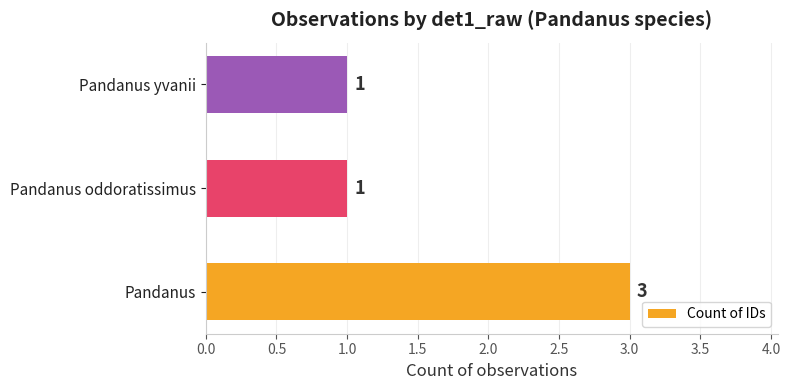

Reading bottom to top, extract all data points from this chart.

3	1	1